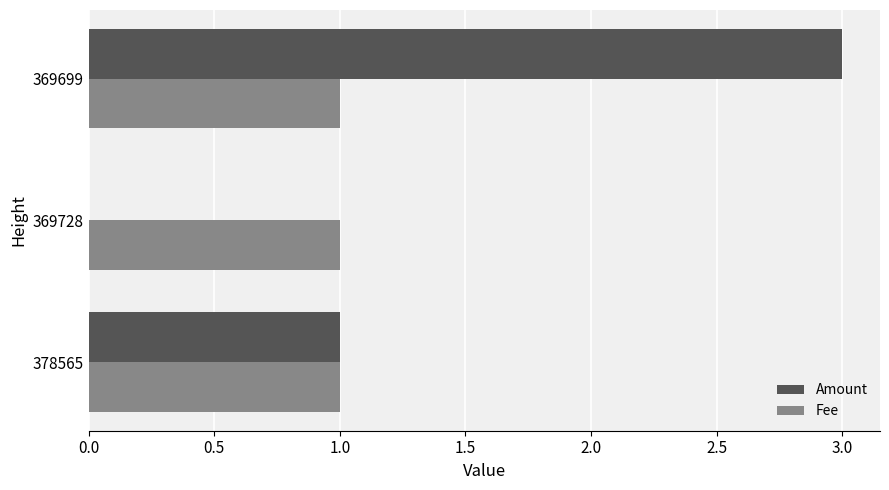

What is the maximum value for Amount?

3